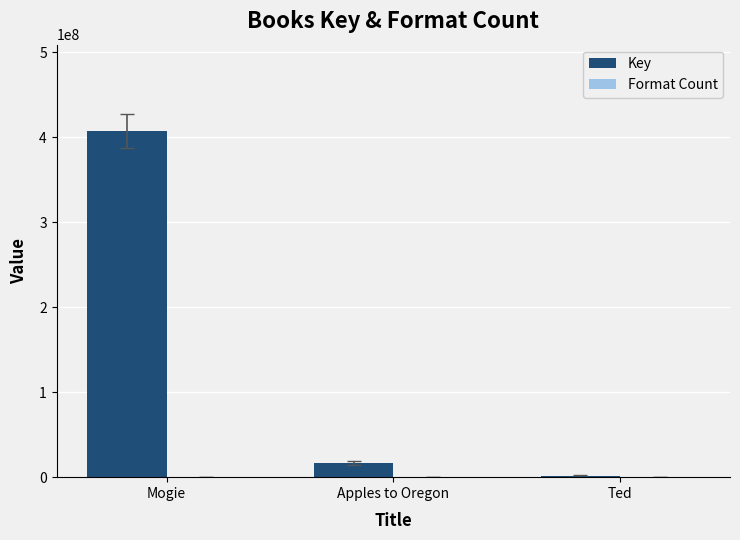

Which series has the largest total across all categories?

Key